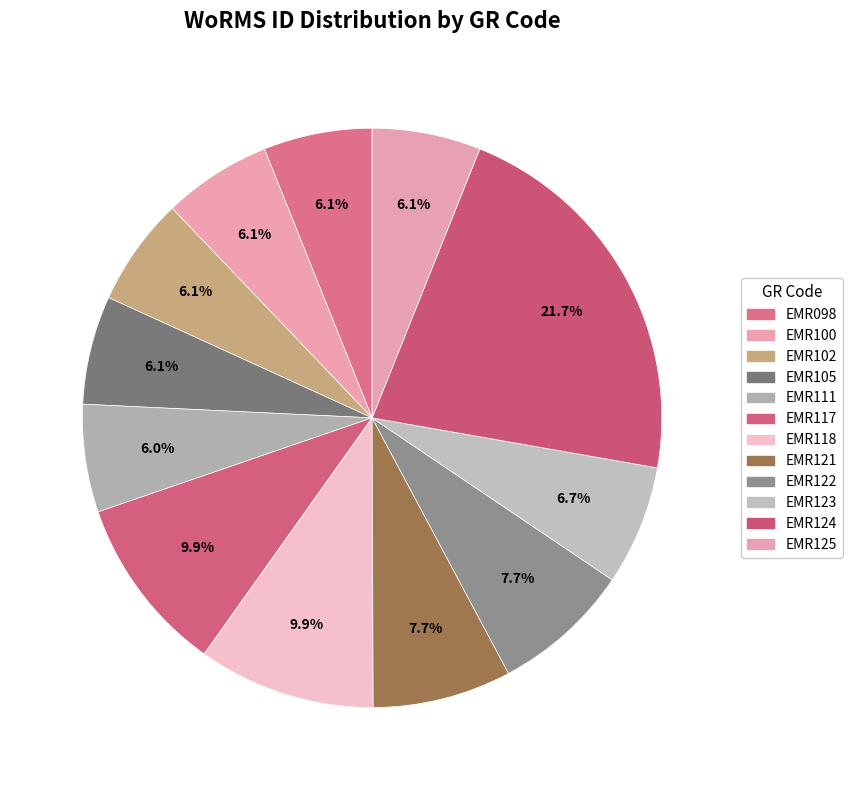

Is it true that EMR098 is 1% of the pie?

False